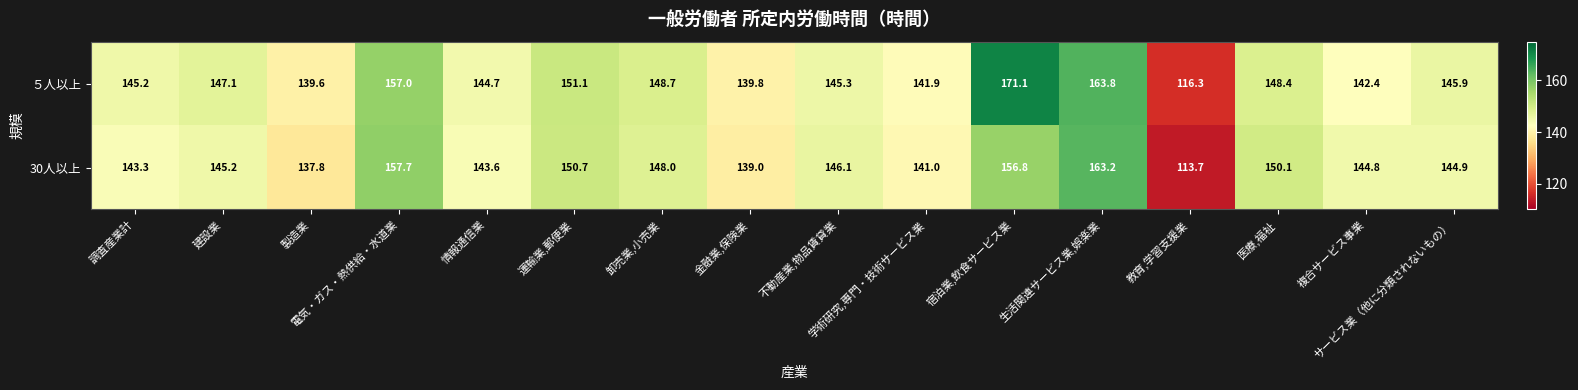

Which series has the widest spread of values?

５人以上